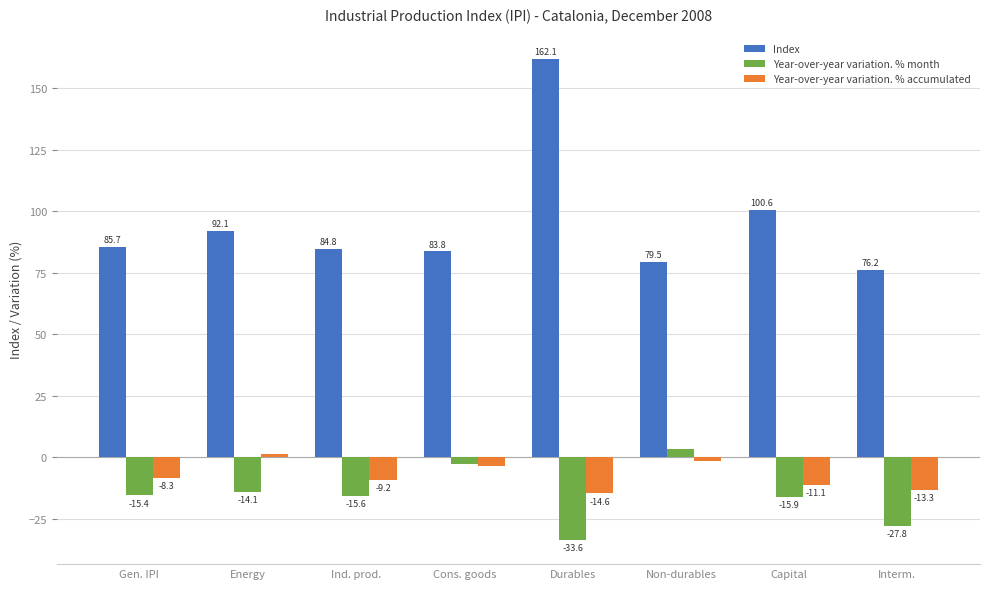

Does the chart contain stacked bars?

No